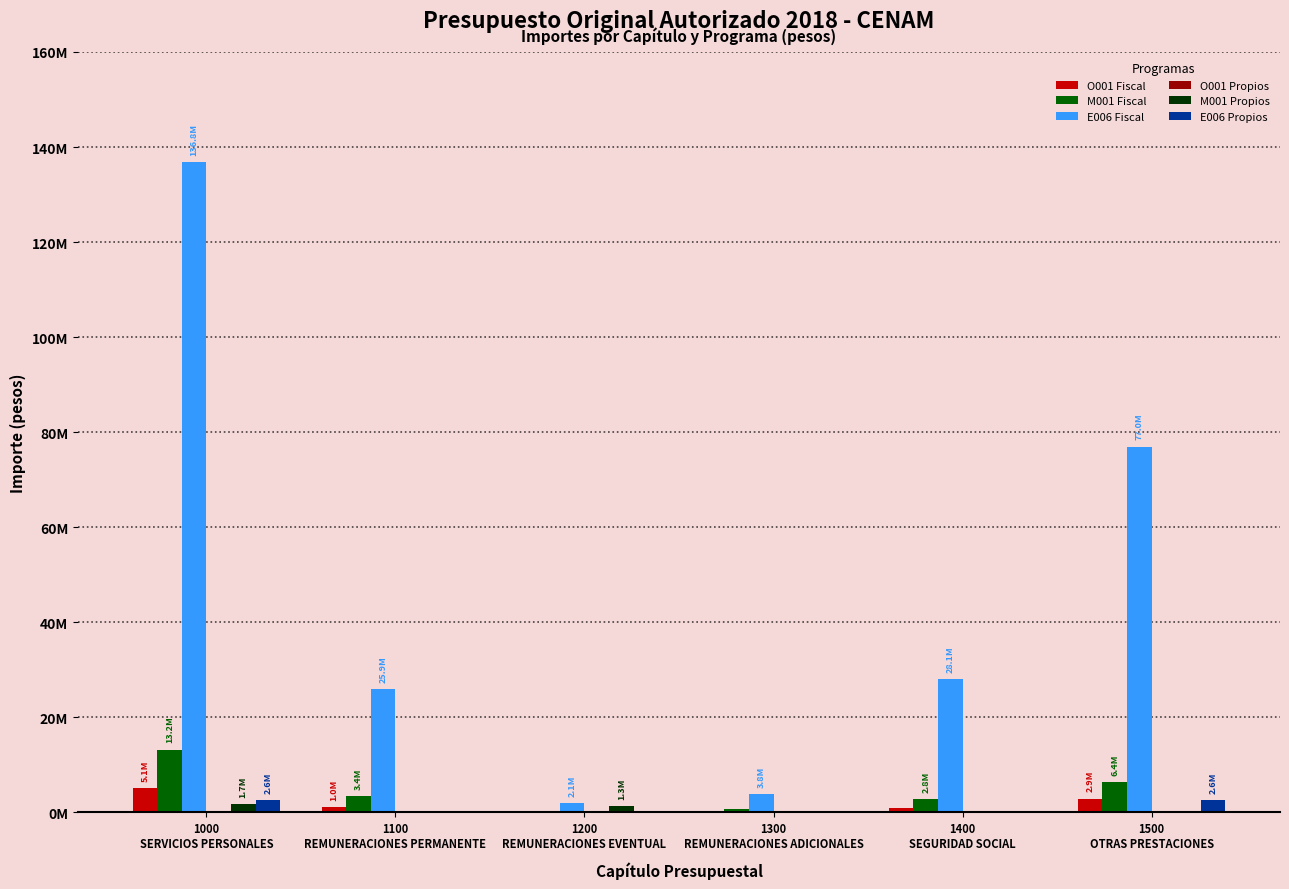

Count the E006 Propios values in the range 0 to 2606711.

6